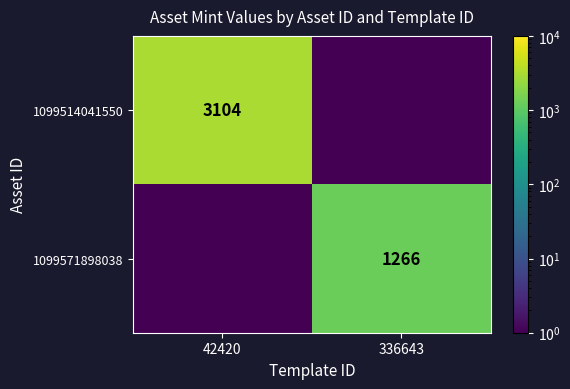

The 1099514041550 series shows 3104.0 at 42420. True or false?

True